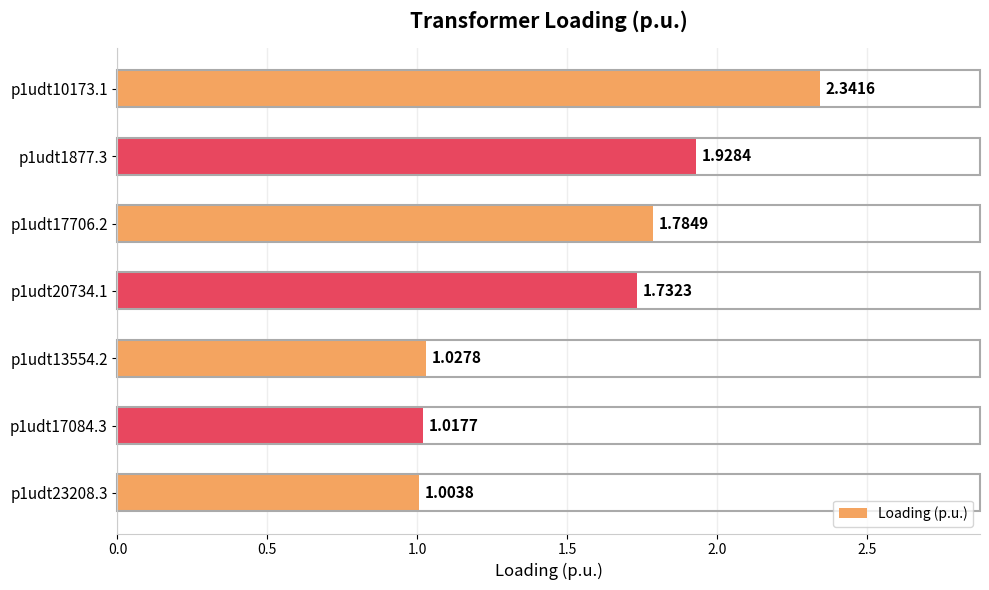

Are the bars grouped side by side (vs. stacked)?

No